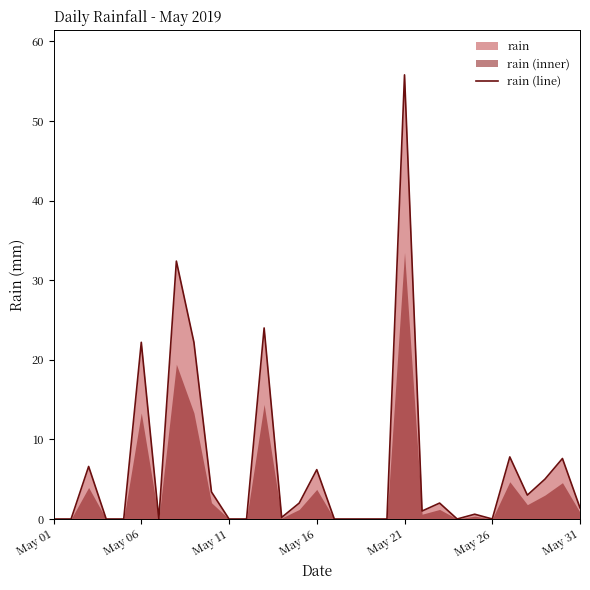

Which category has the highest value in the rain (line) series?

May 21